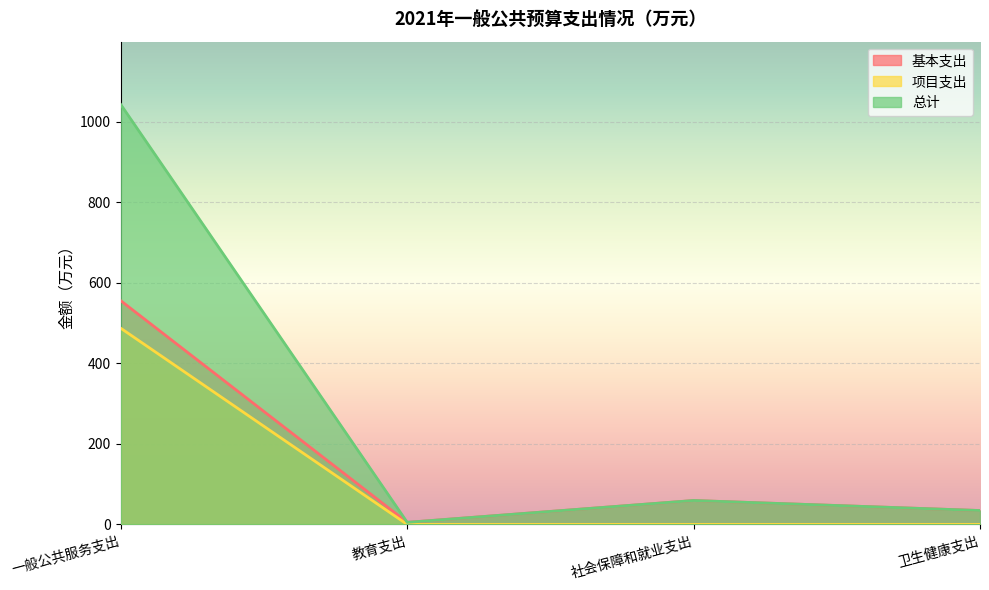

True or false: 项目支出 and 基本支出 cross at least once.

False